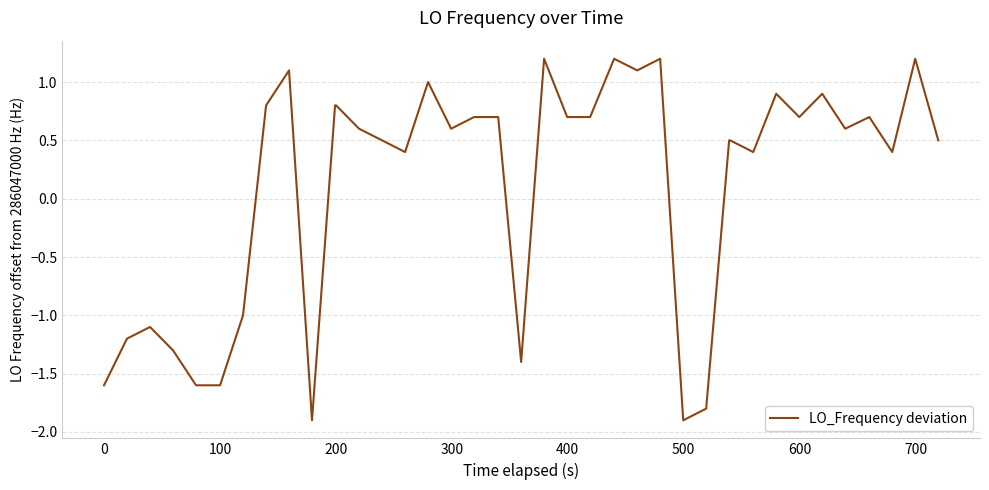

What is the greatest value displayed?

1.2